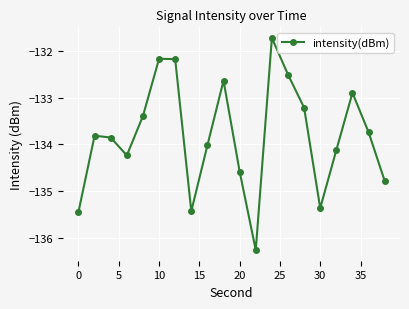

What is the average value?

-133.8